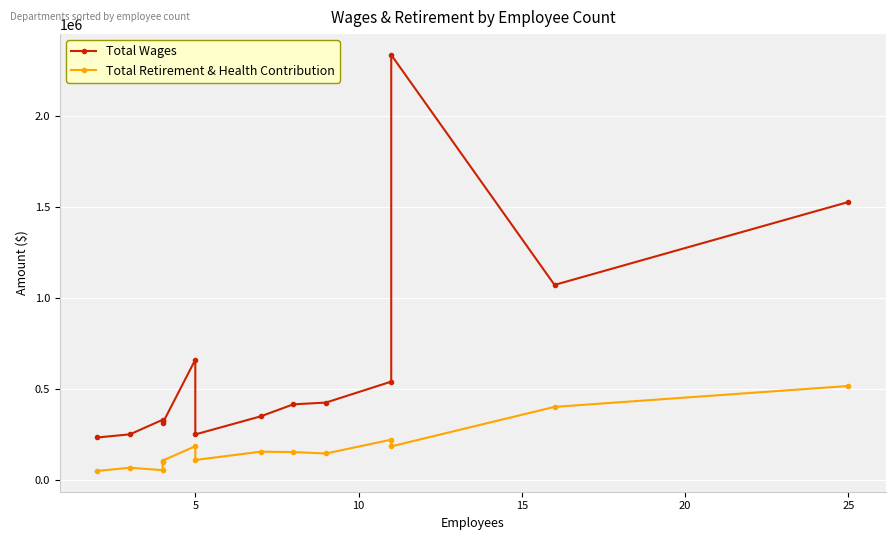

What is the greatest value displayed?

2332439